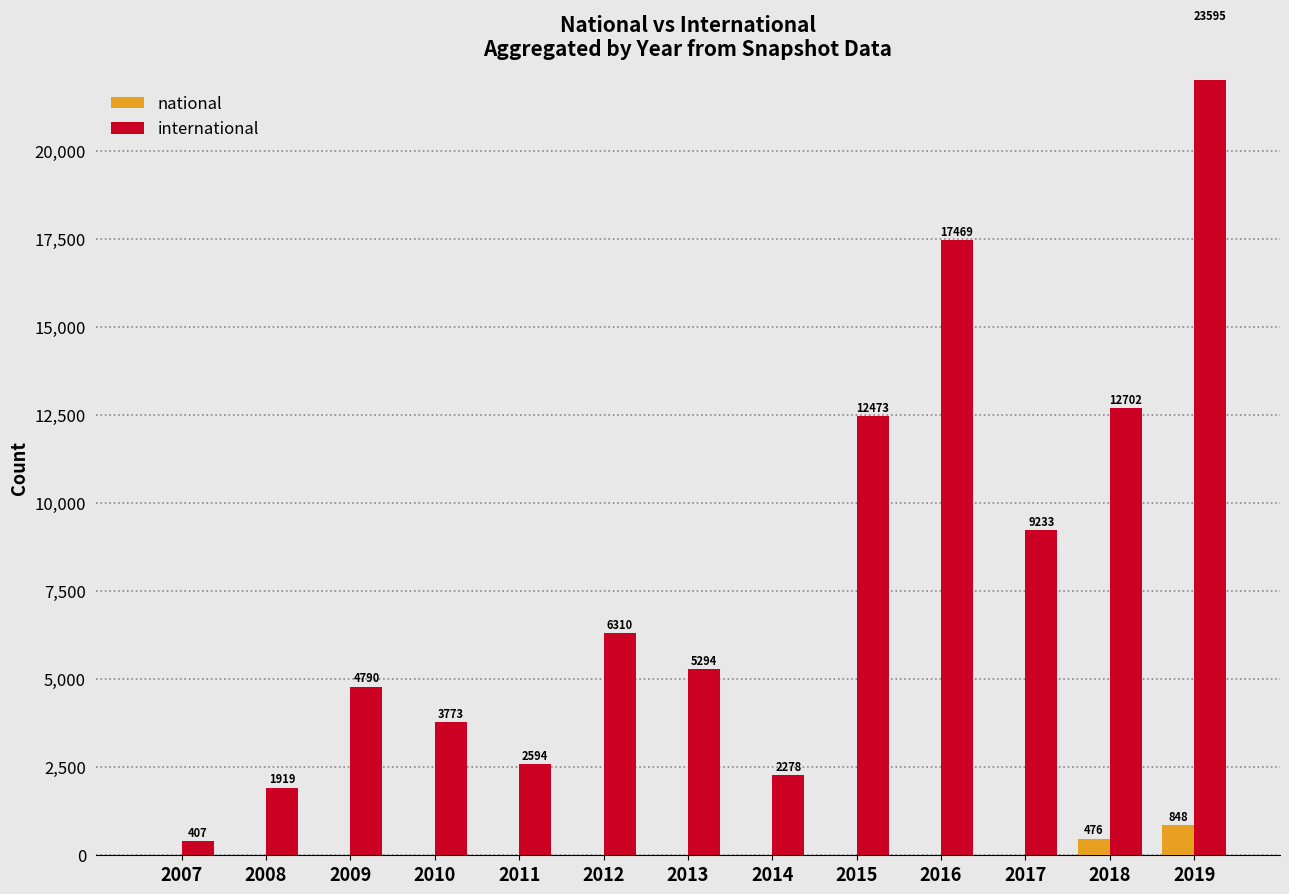

What are all the series names shown in the legend?

national, international